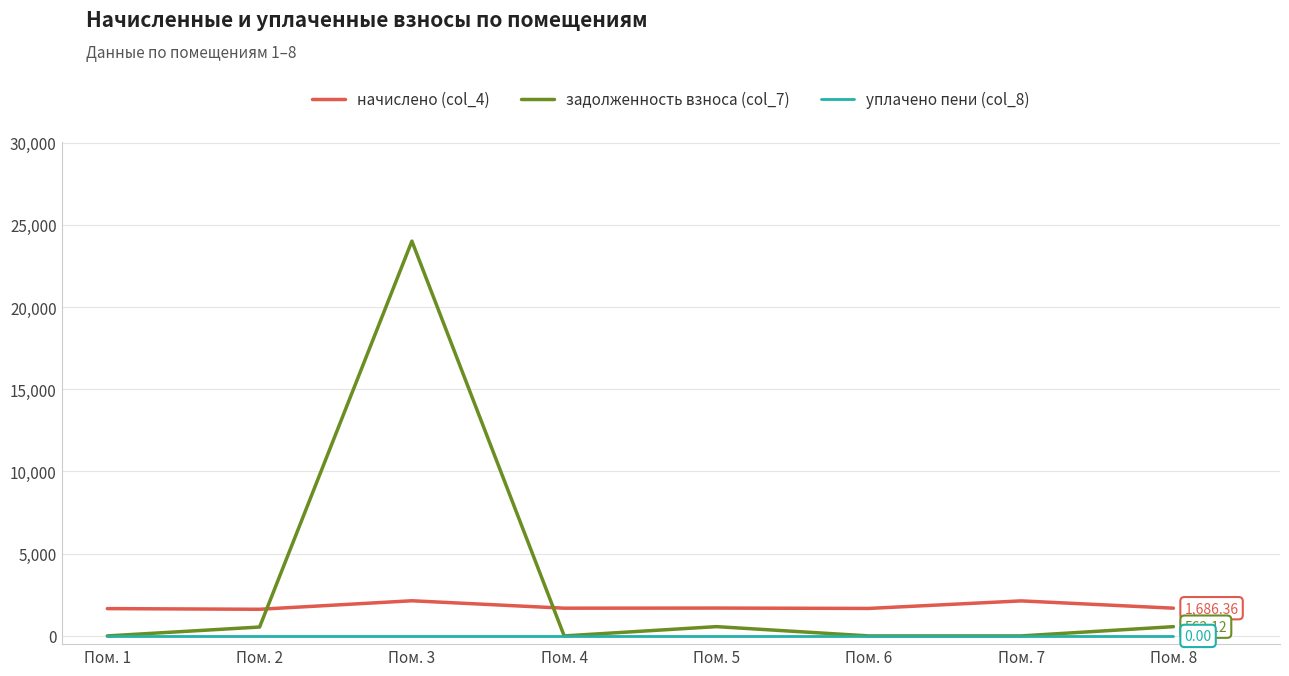

What are all the series names shown in the legend?

начислено (col_4), задолженность взноса (col_7), уплачено пени (col_8)